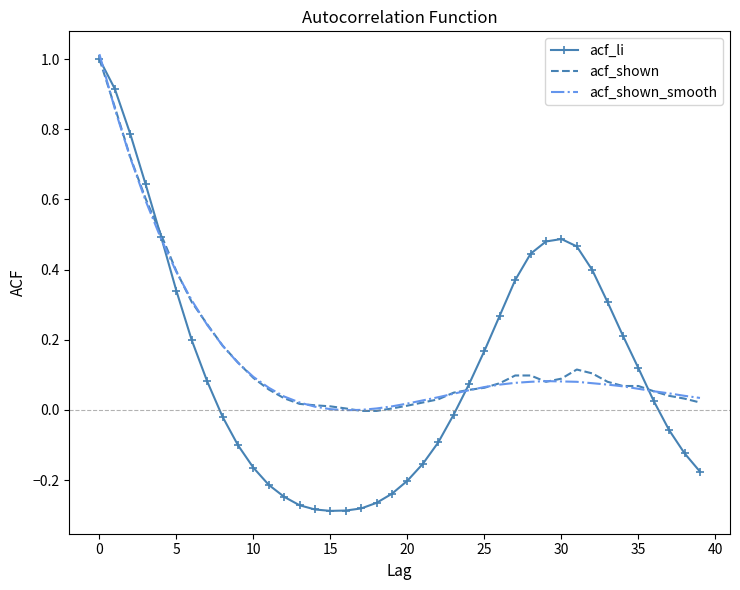

Which series has the largest range (max minus min)?

acf_li